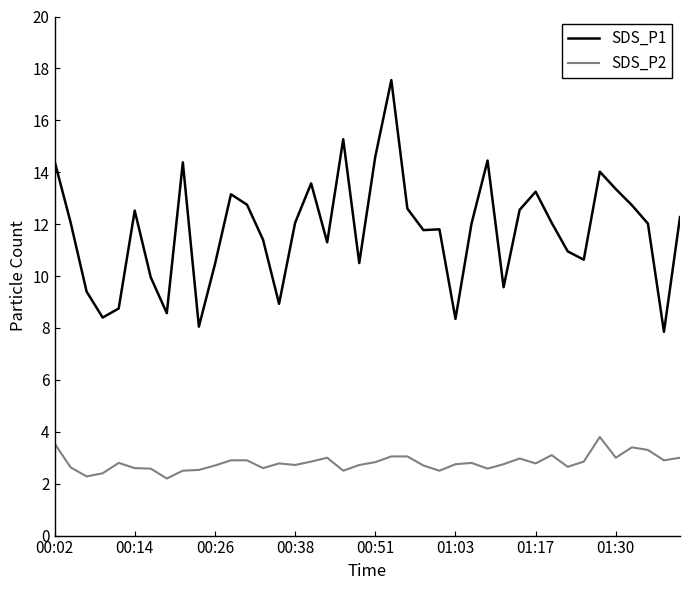

True or false: SDS_P1 and SDS_P2 intersect in this chart.

False